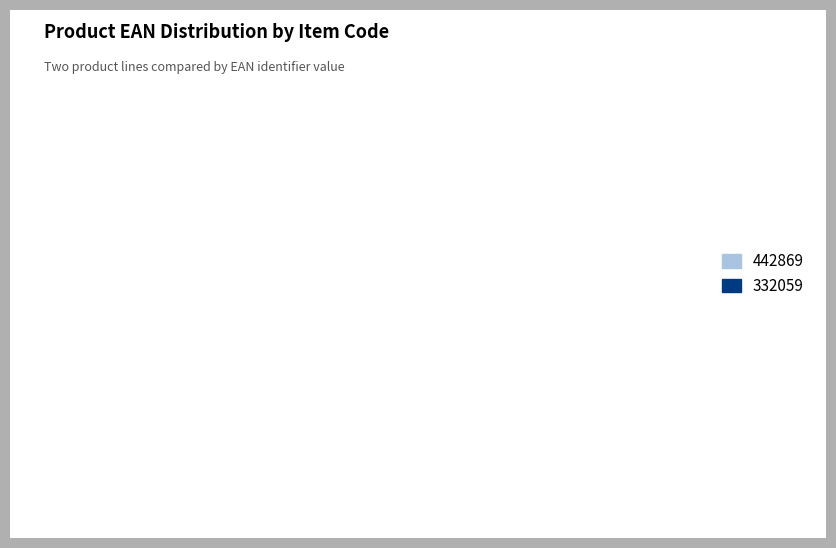

Is the sum of 442869 and 332059 greater than half?

Yes